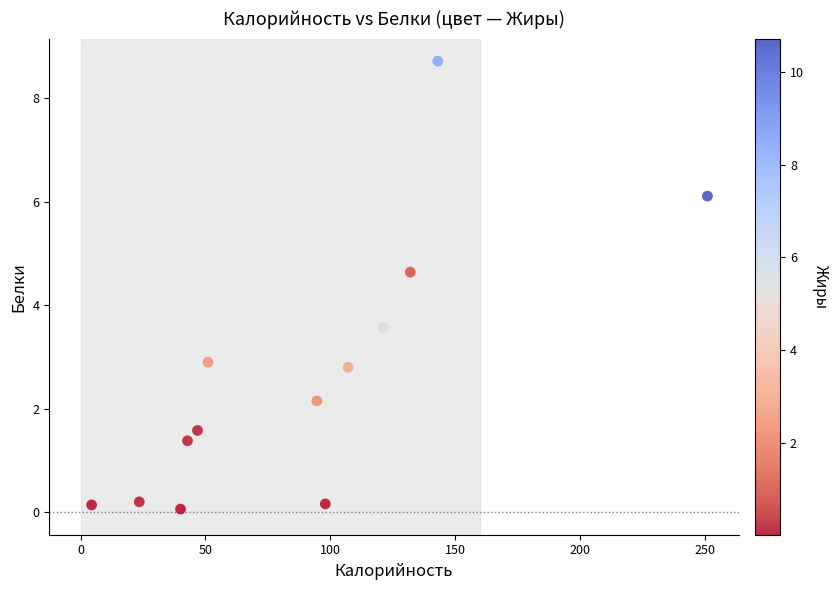

What Y value in the scatter plot is closest to 4?

3.6